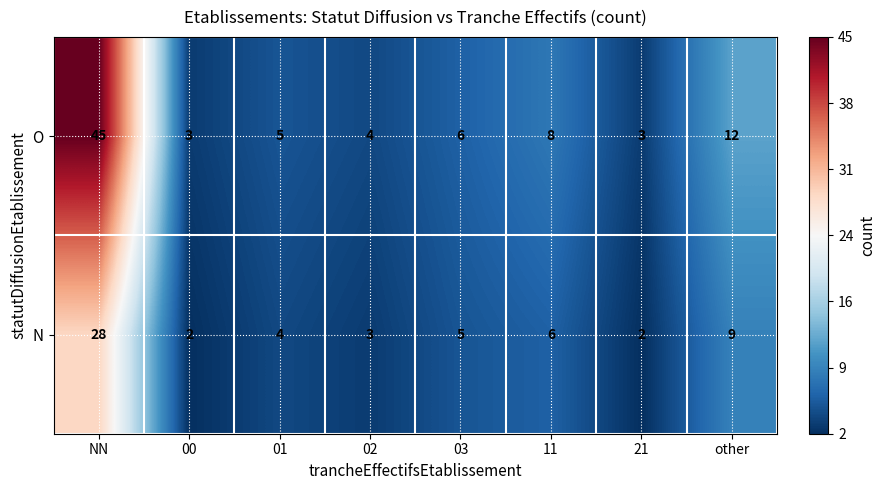

Where does the O series first go above 6?

NN